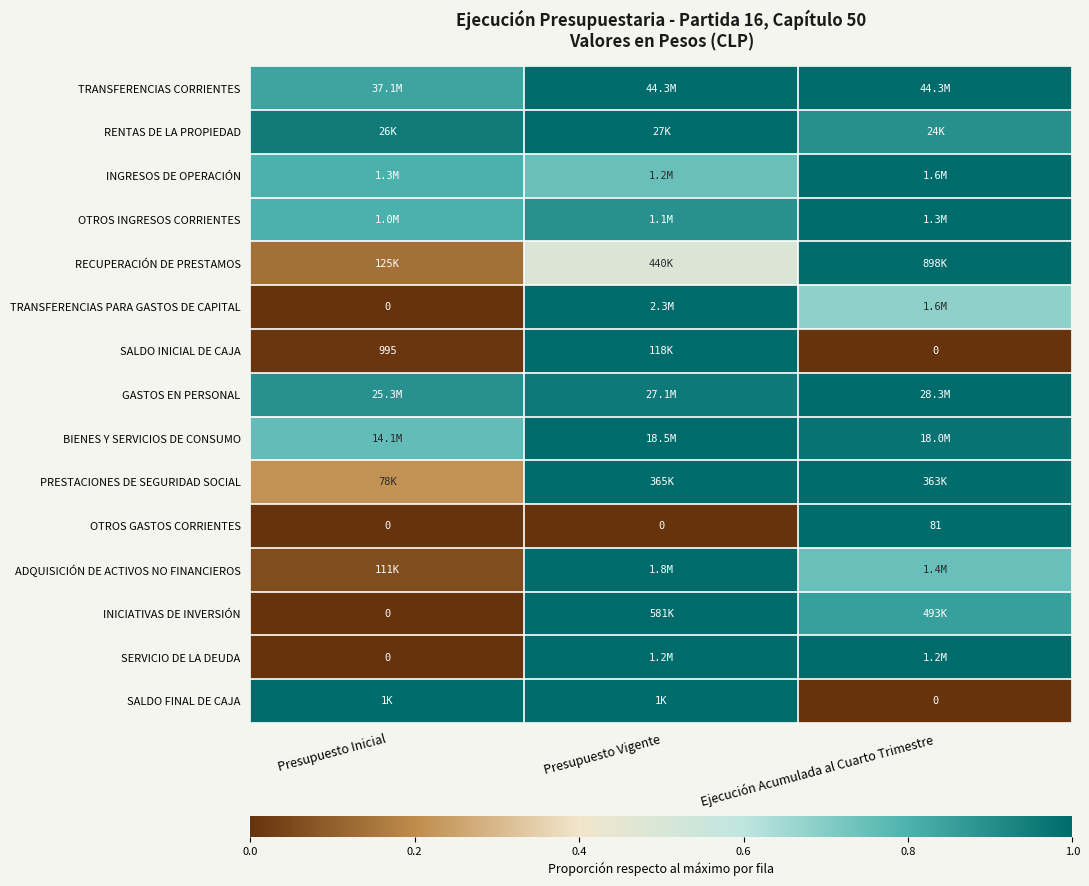

What value does the RECUPERACIÓN DE PRESTAMOS series have at Presupuesto Inicial?

0.1